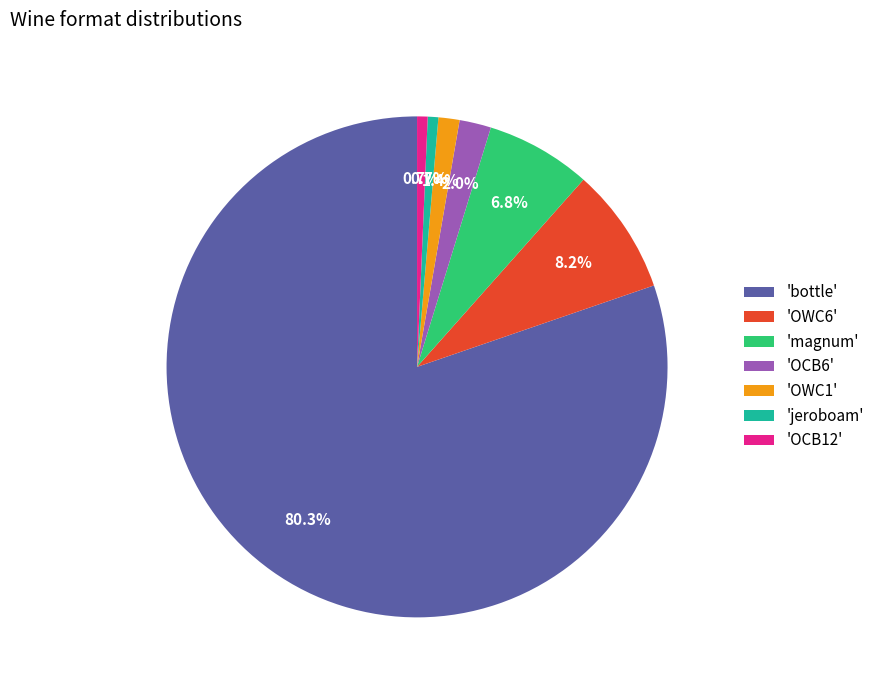

How much of the chart is everything except 'OCB12'?

99.3%